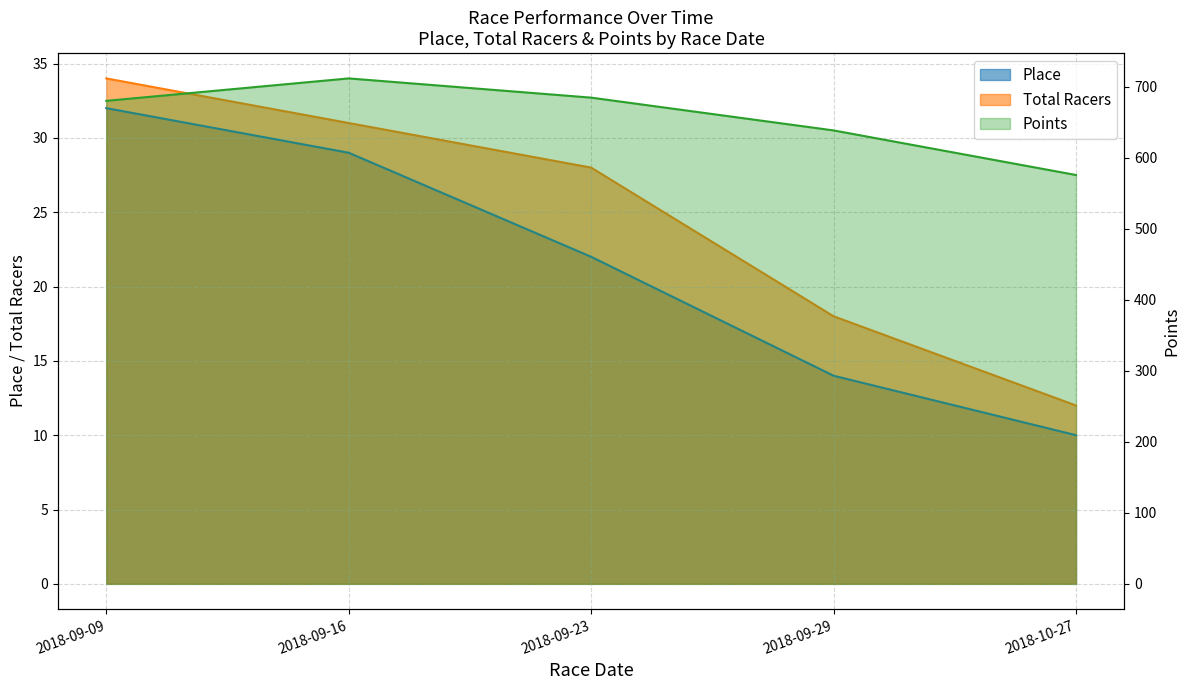

True or false: Total Racers and Place cross at least once.

False